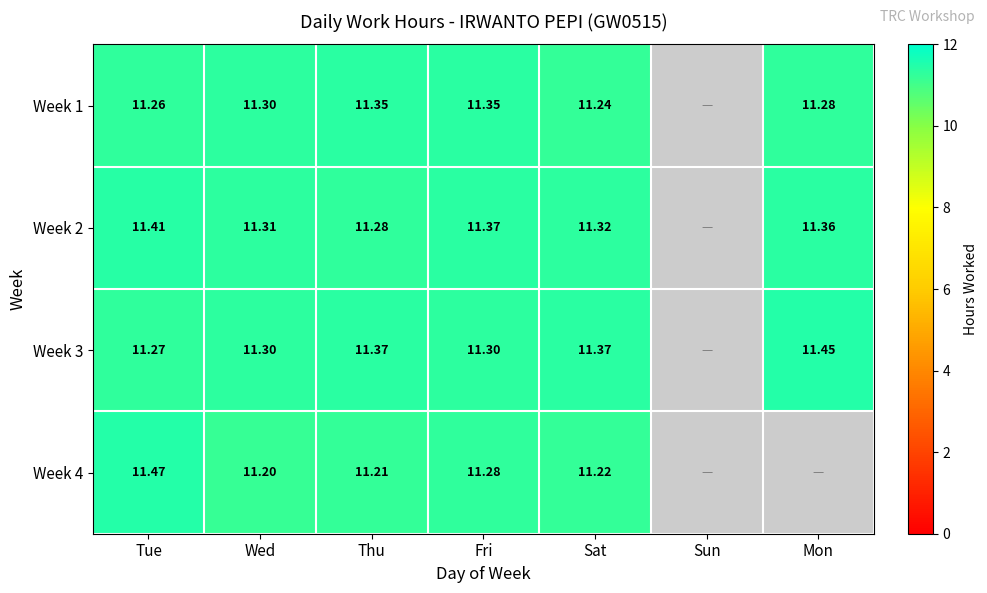

Is the value of Week 3 at Sun greater than the value of Week 4 at Wed?

No